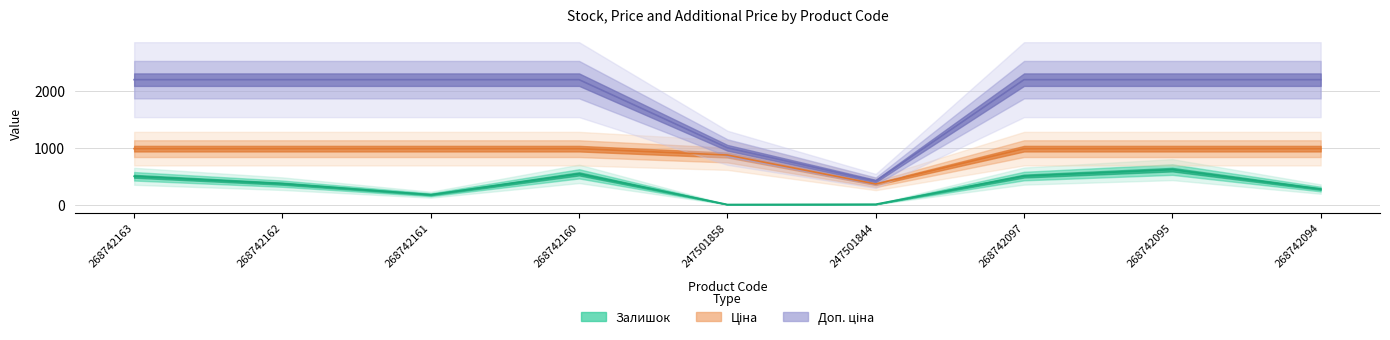

List the series in order of their overall mean, highest first.

Доп. ціна, Ціна, Залишок